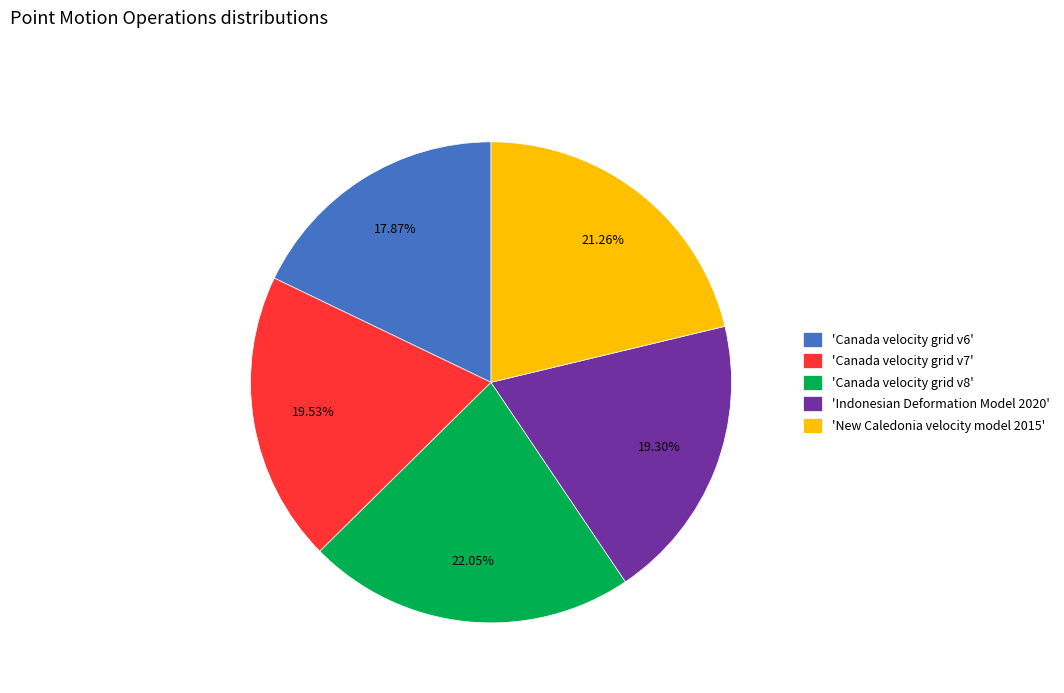

What is the smallest slice in the pie chart?

'Canada velocity grid v6'